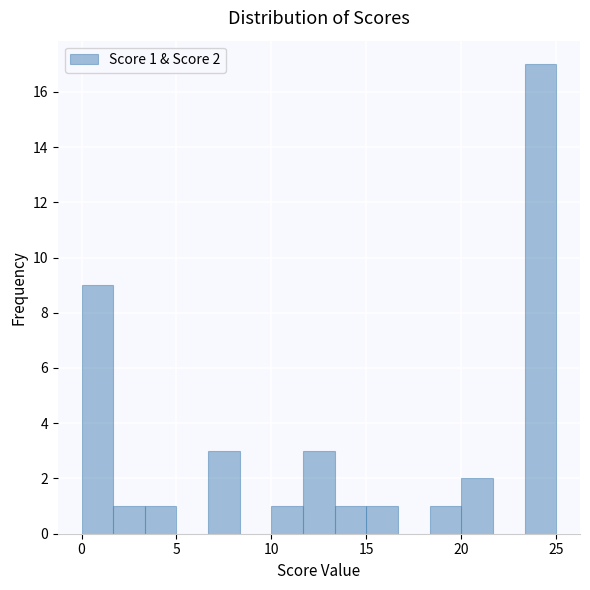

Read against the x-axis, roughly where is the centre of the tallest bar?

24.0